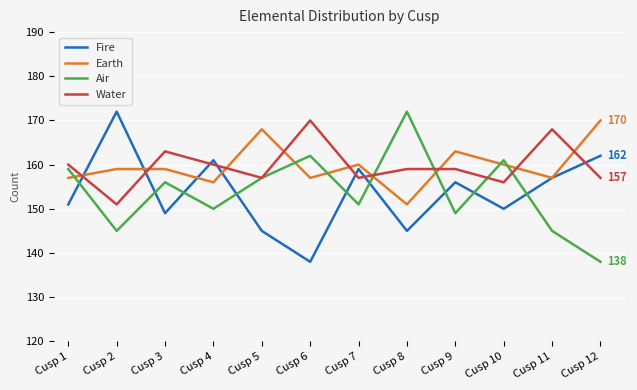

What is the total value across all series at Cusp 7?

627